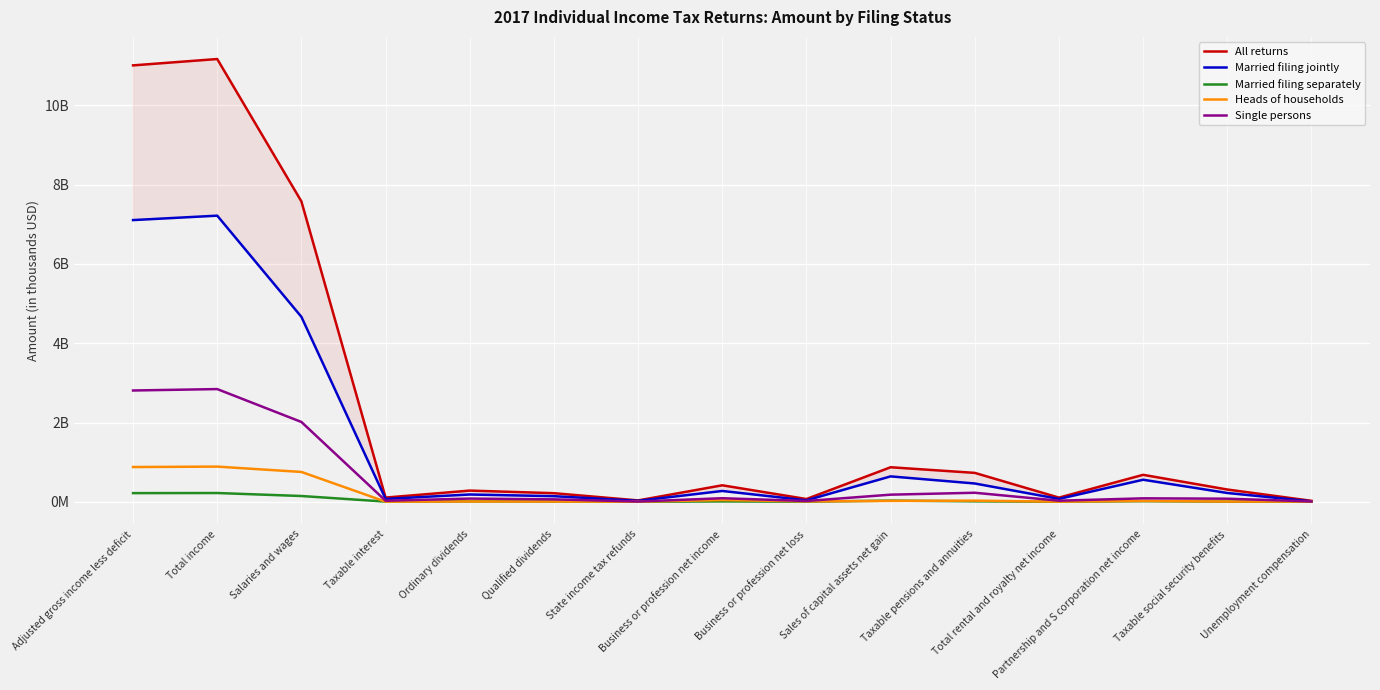

What is the minimum value for Married filing jointly?

11159516